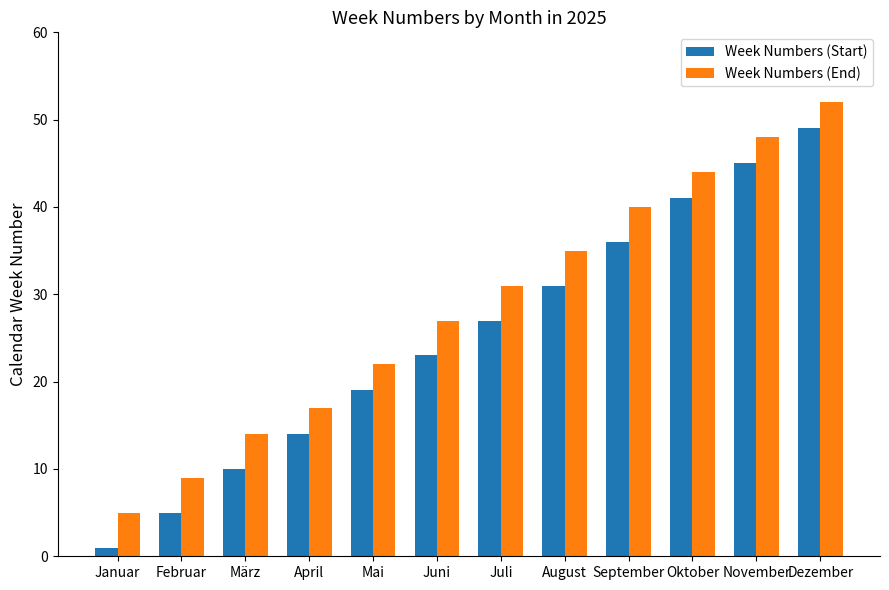

Which series changed the most between Mai and August?

Week Numbers (End)